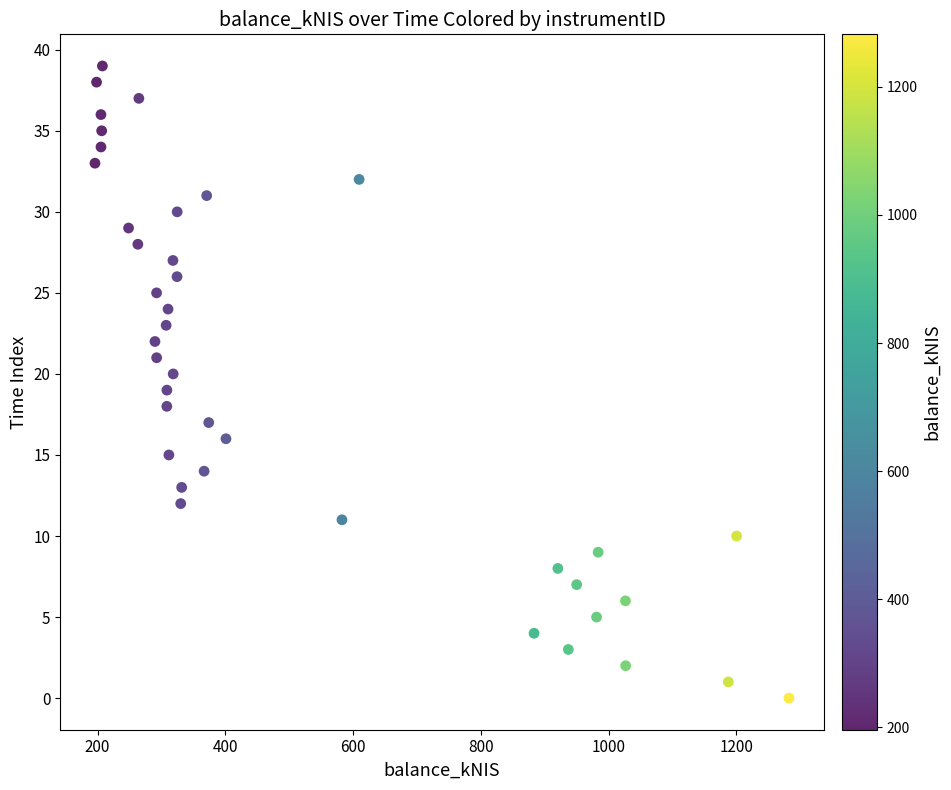

What is the range of Y values (max minus min)?

39